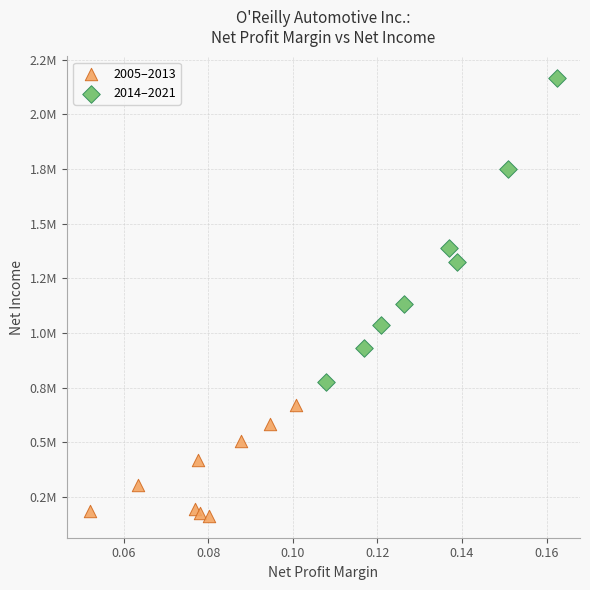

What are all the series names shown in the legend?

2005–2013, 2014–2021